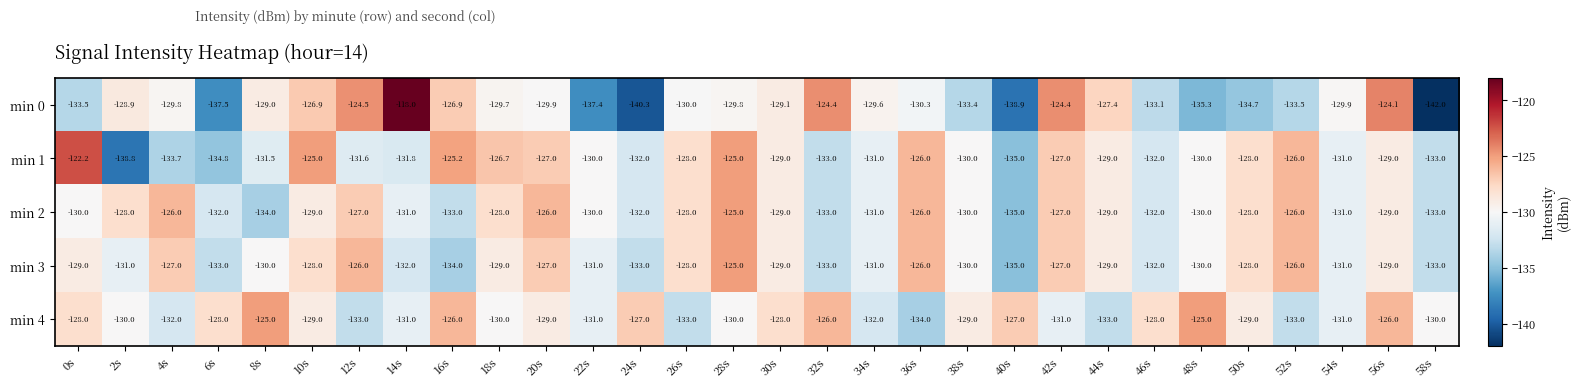

The min 2 series shows -46.8 at 30s. True or false?

False